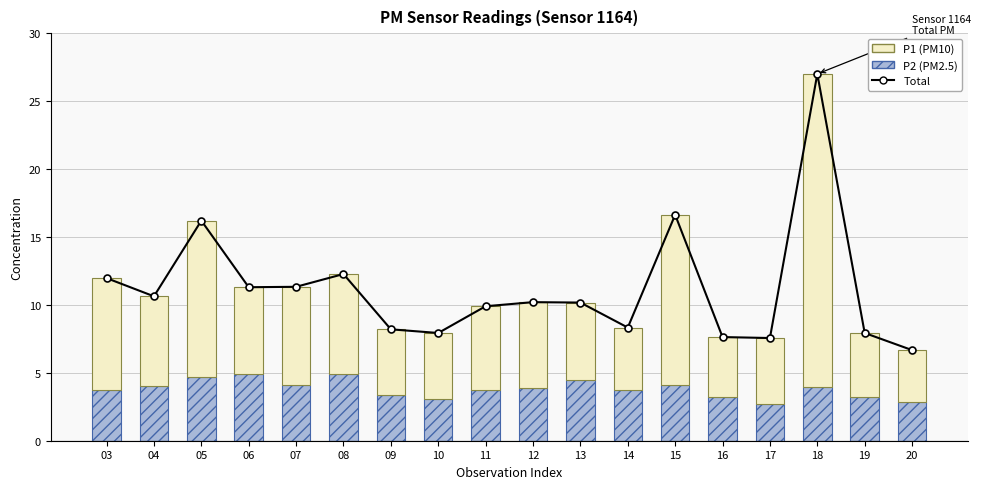

Which category has the highest value in the P1 + P2 (total) series?

18